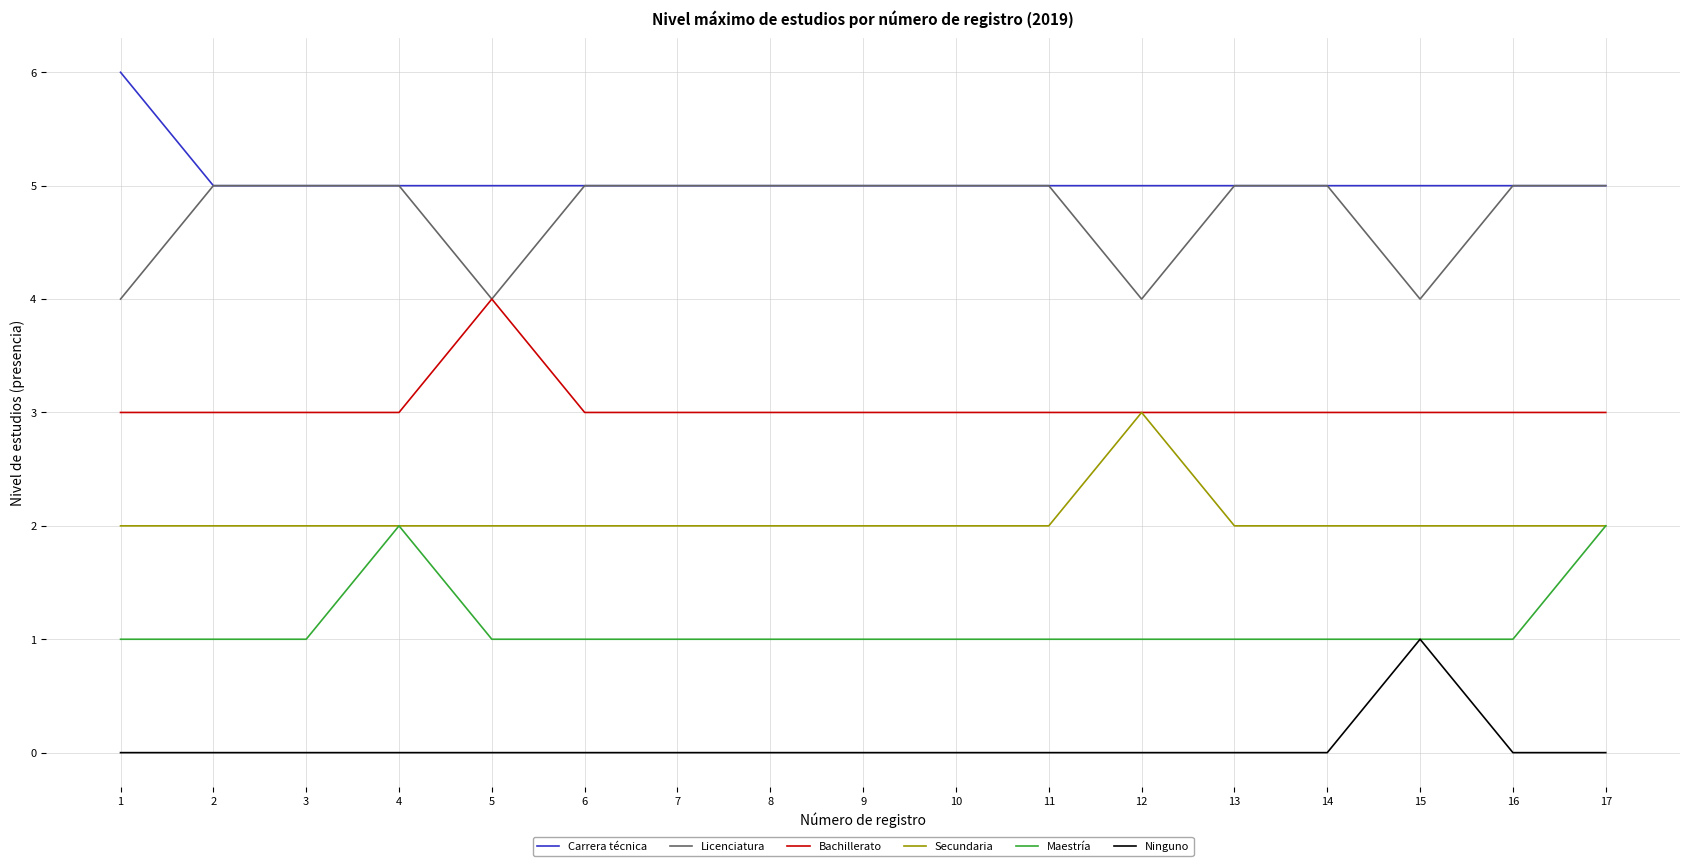

What is the maximum value shown in the chart?

6